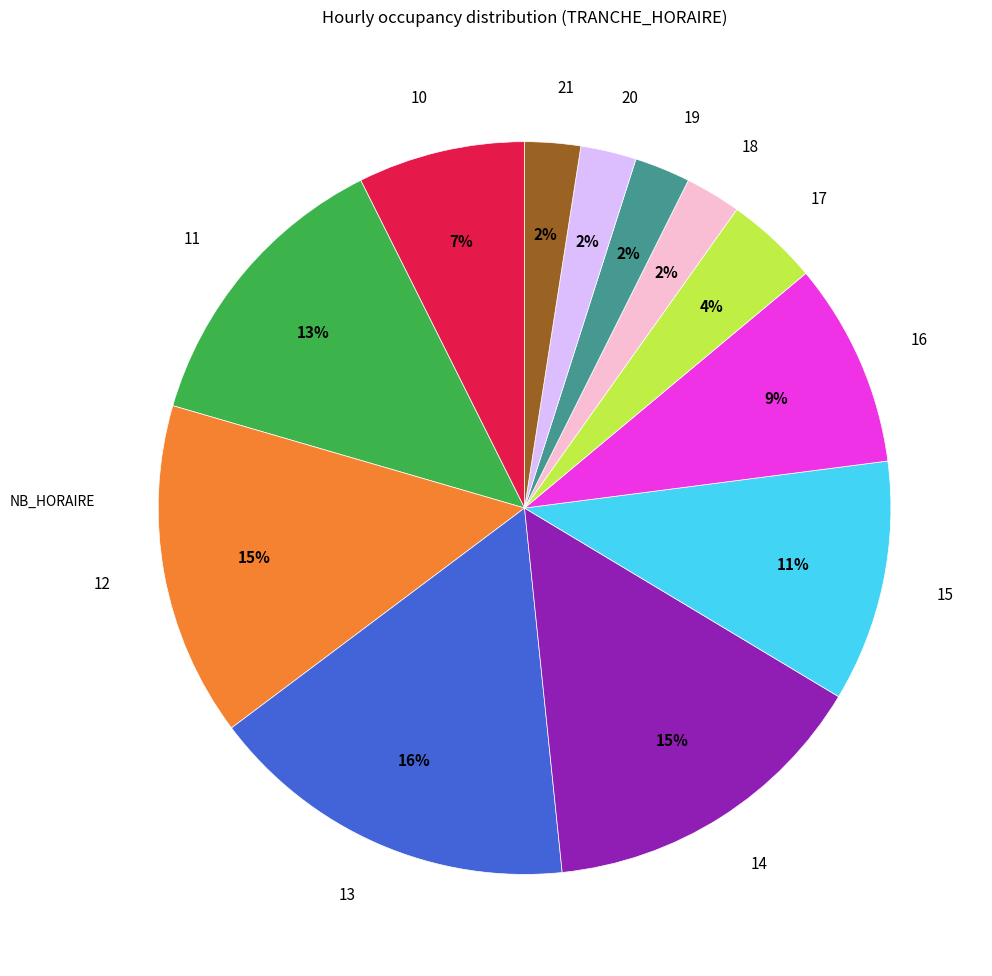

How many segments does this pie chart have?

12